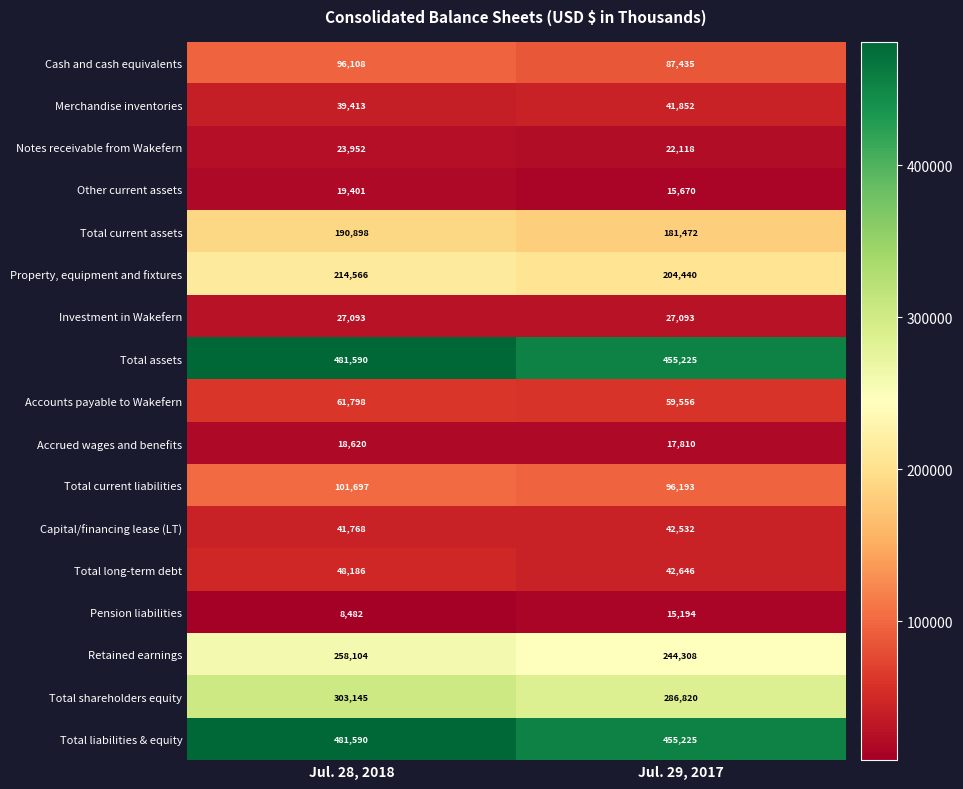

What is the difference between the highest and lowest values at Jul. 28, 2018?

473108